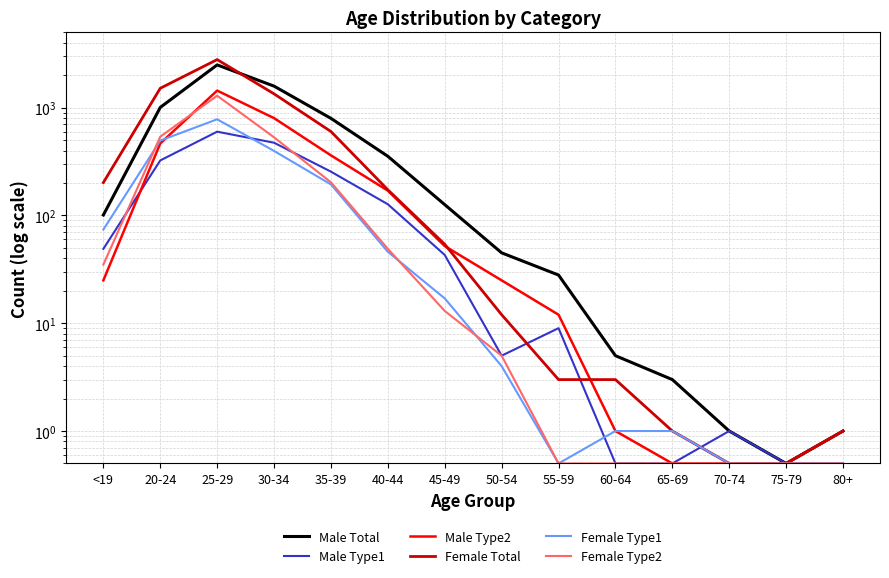

What is the value of the Female Total point at the 8th from the left?

12.0